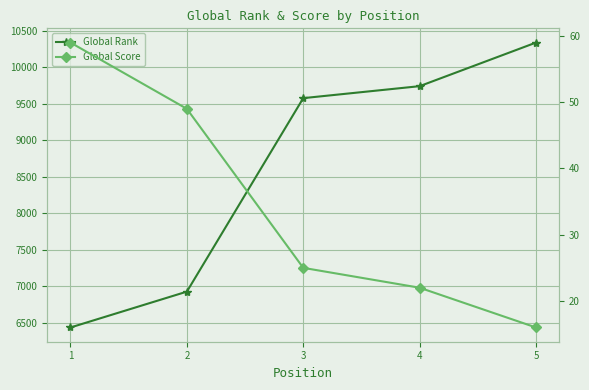

True or false: Global Rank has a value of 15880 at 4.

False